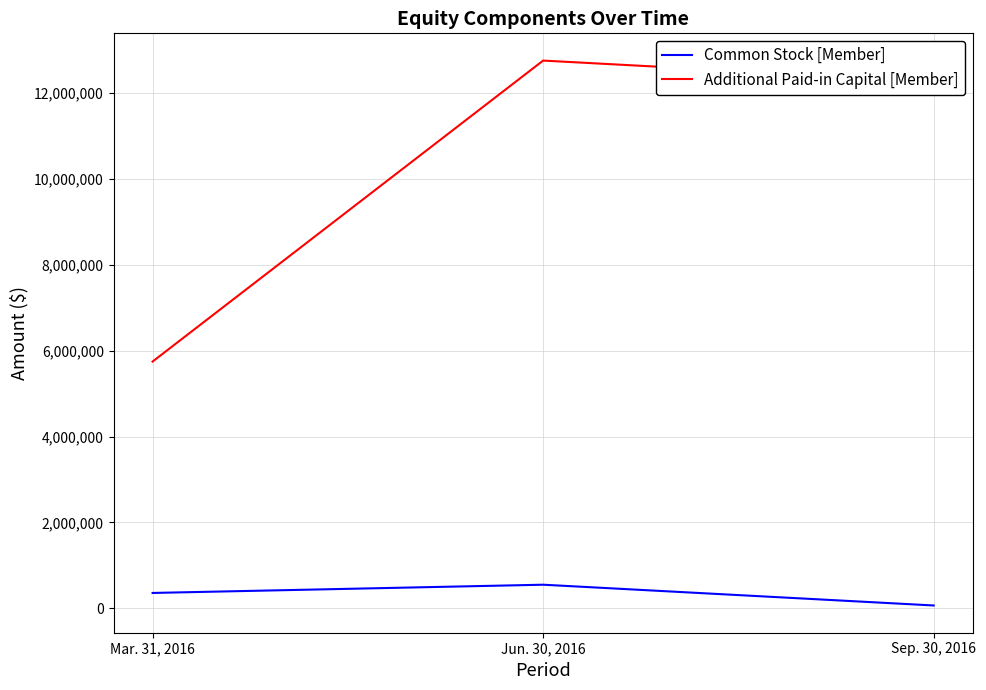

At which label is Common Stock [Member] closest to 306529?

Mar. 31, 2016